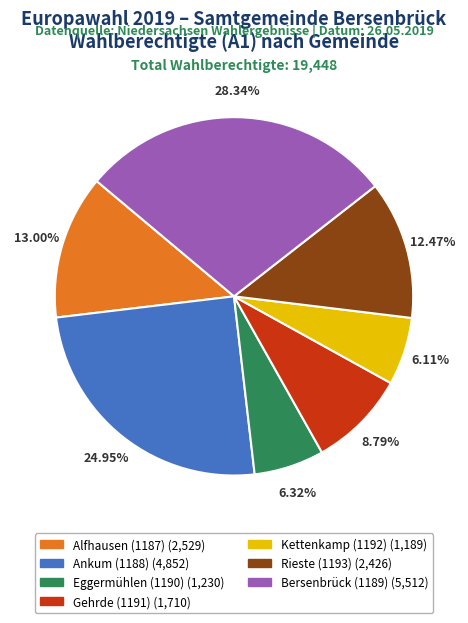

To the nearest percent, what portion does Rieste (1193) represent?

12%